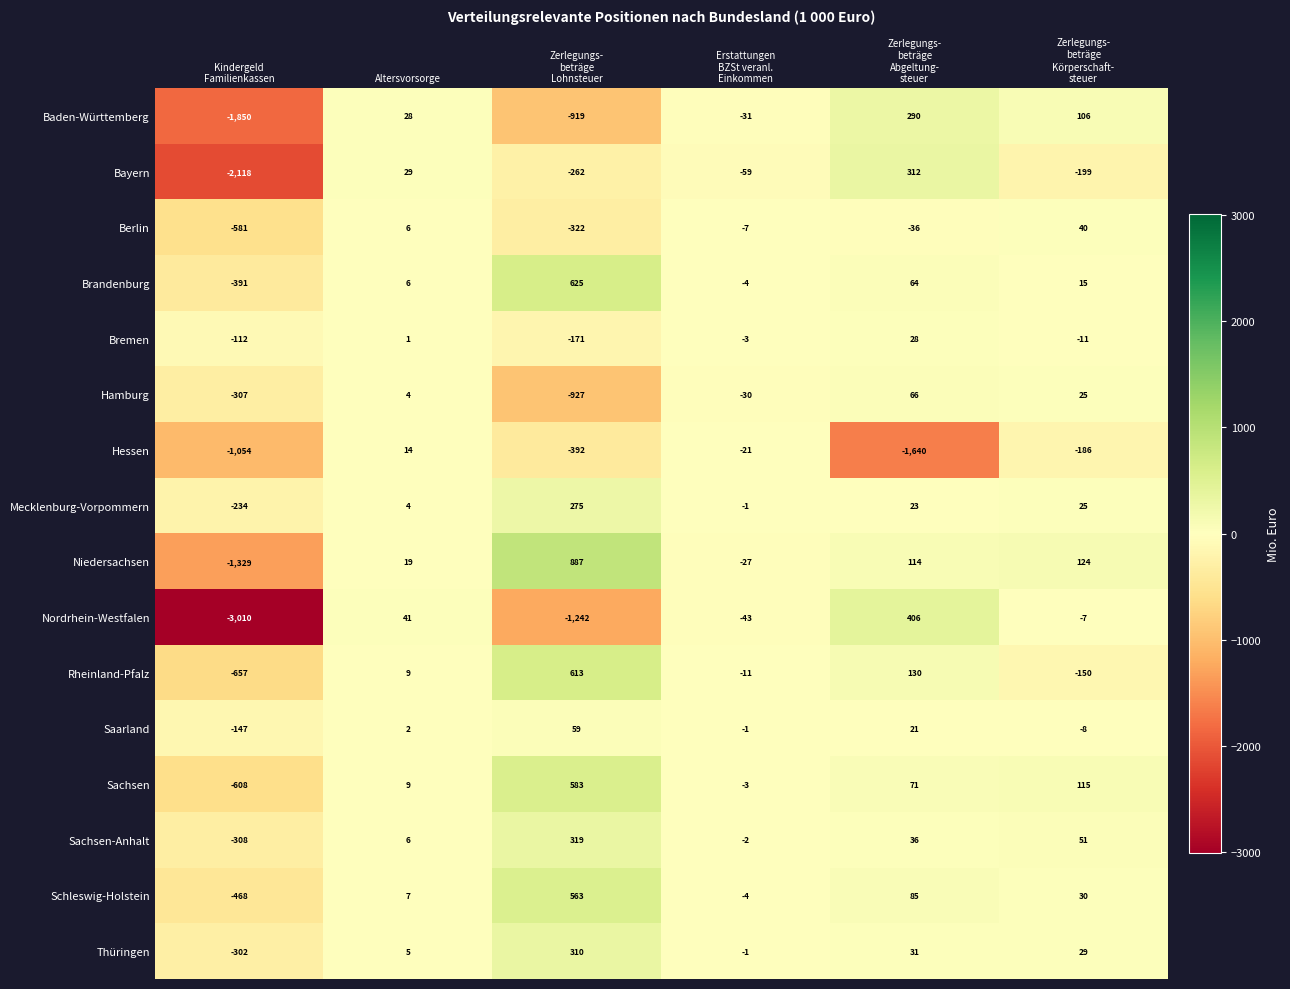

What is the highest value of the Saarland series?

59